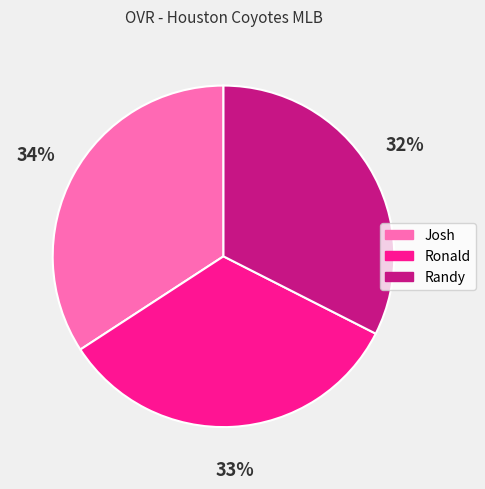

Approximately how many times larger is the value at Josh compared to Randy?

1.1